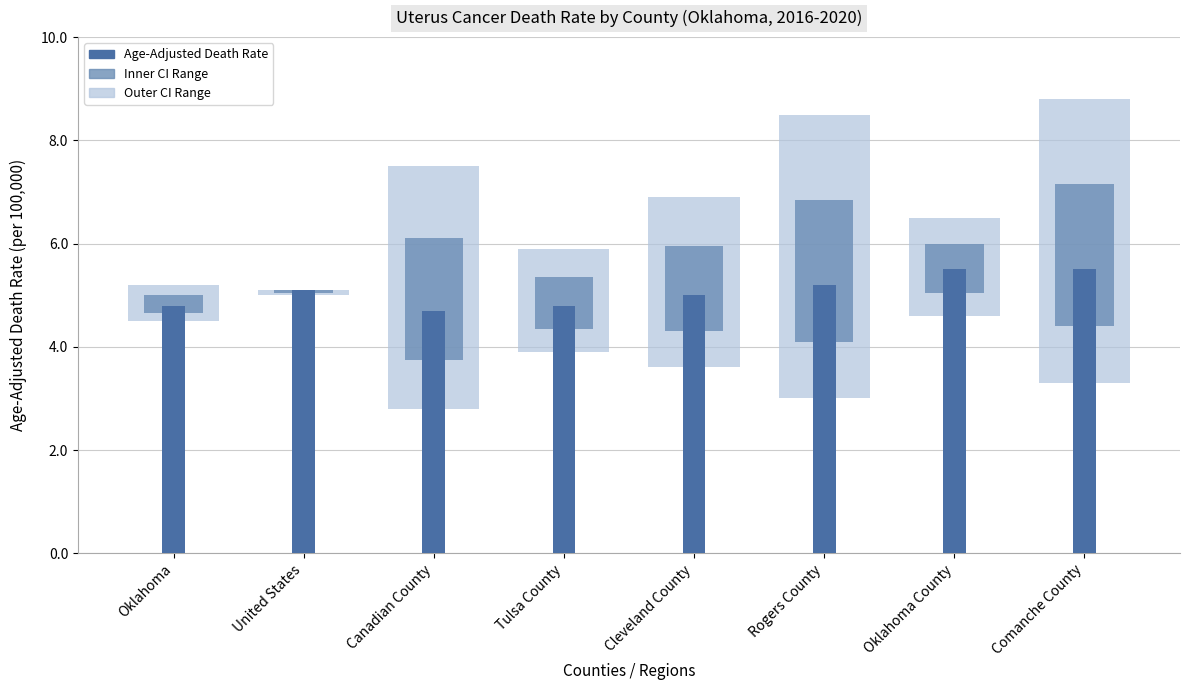

Rank the categories by value from lowest to highest.

Canadian County, Oklahoma, Tulsa County, Cleveland County, United States, Rogers County, Oklahoma County, Comanche County